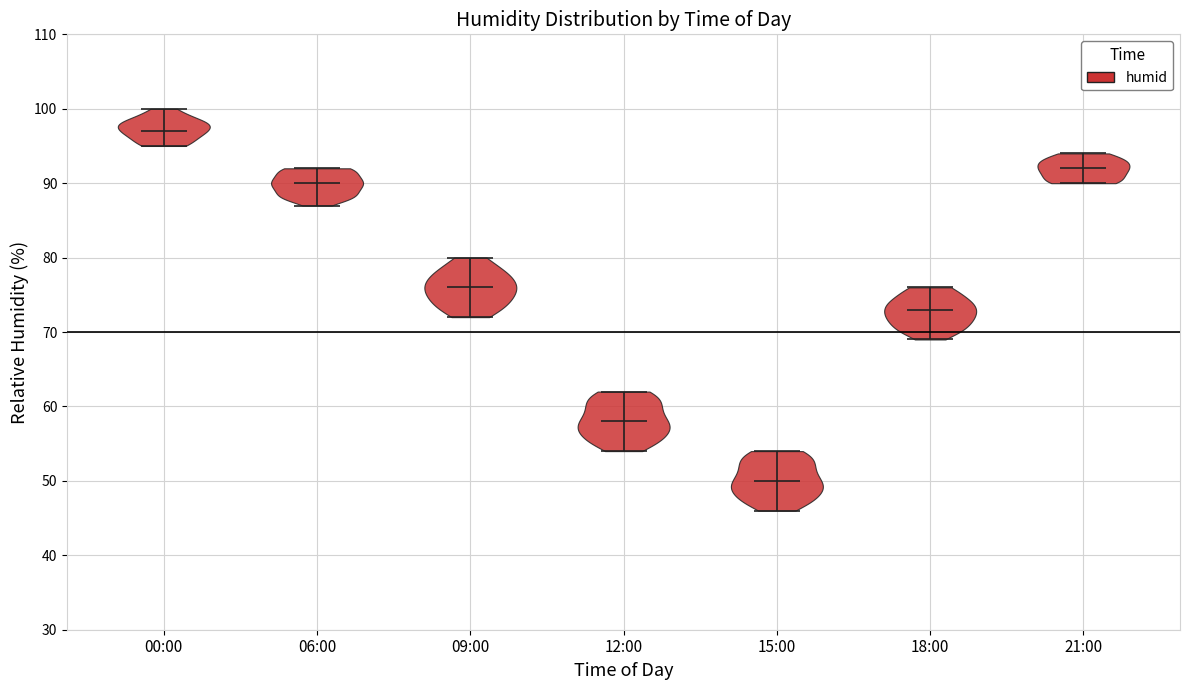

Where does the median line of the violin for 15:00 sit on the y-axis? The values are not printed on the chart, so give them approximately, as read against the axis.

50